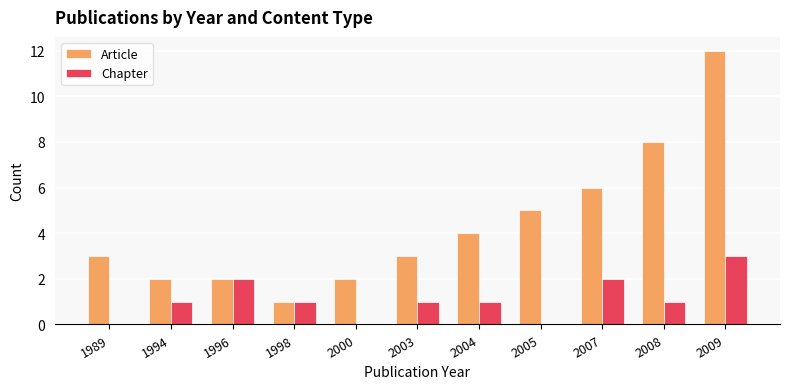

What is the maximum value for Article?

12